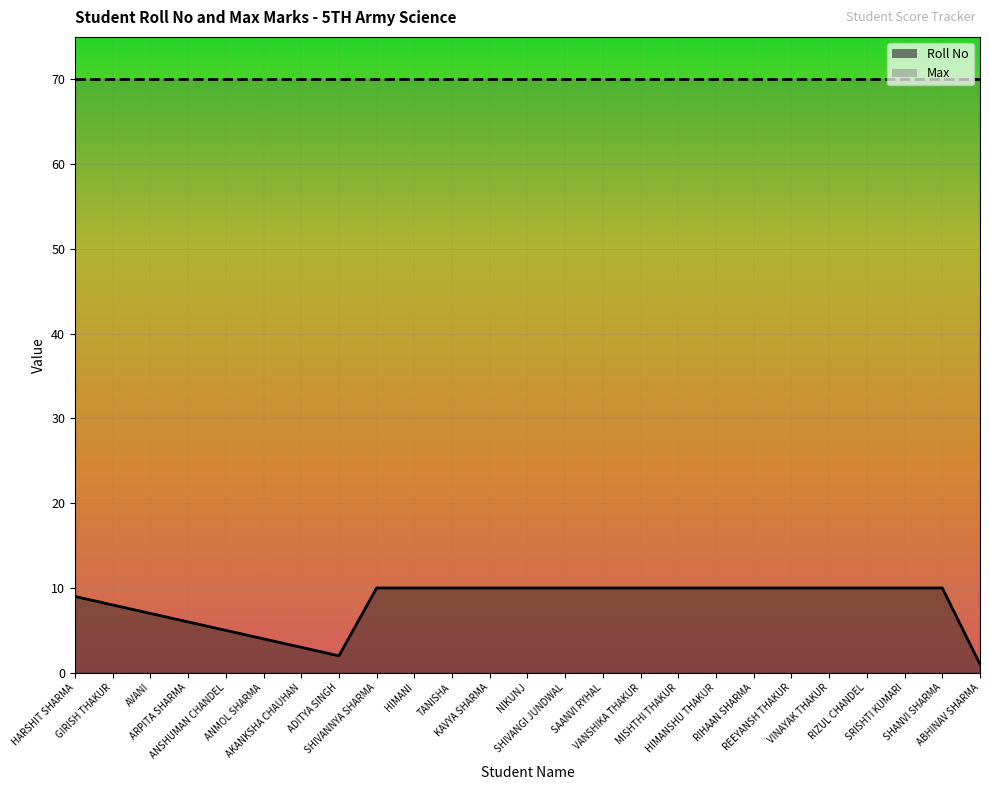

What value does the data have at ABHINAV SHARMA?

1